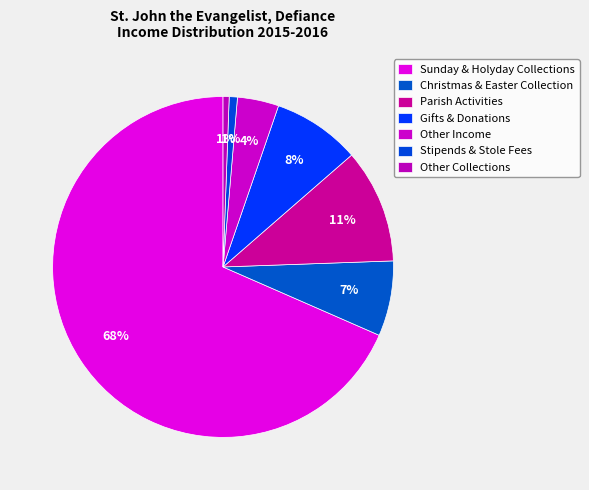

How many slices are in this pie chart?

7